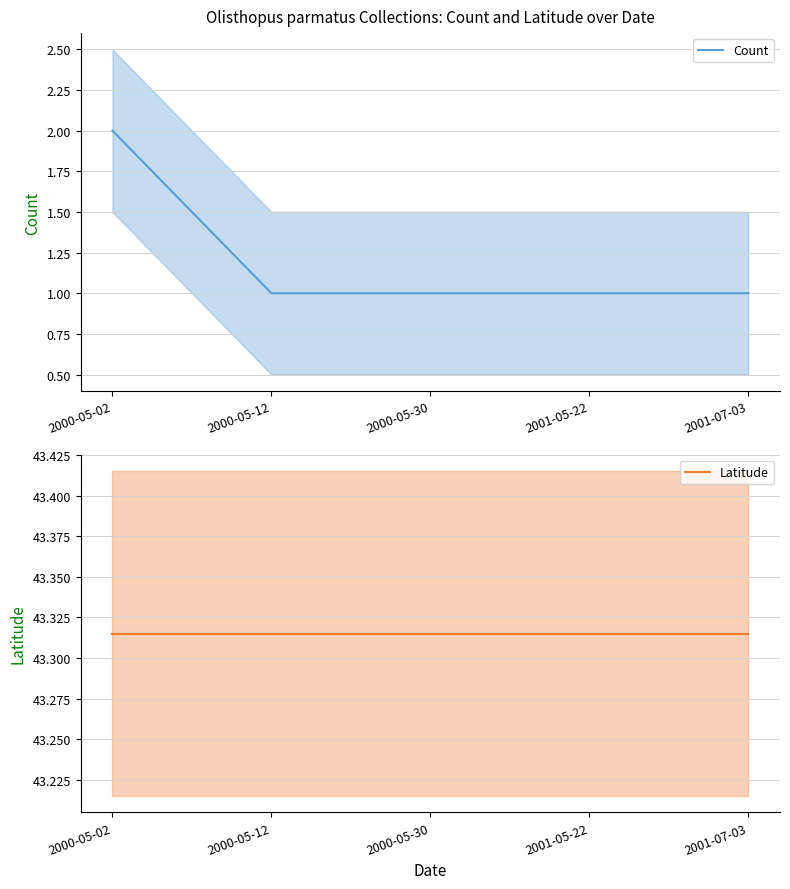

At which label is Latitude closest to 43?

2000-05-02